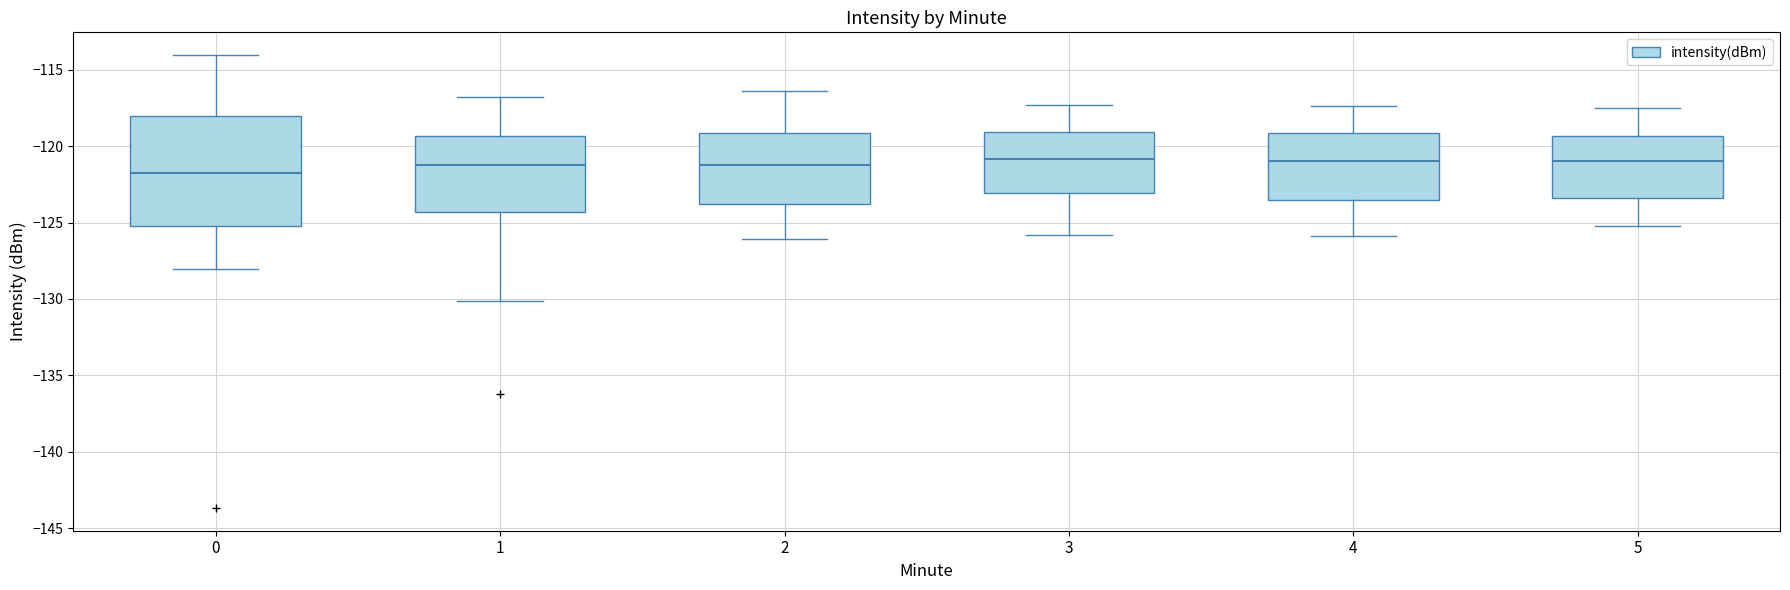

Which box is the tallest, from its lower edge to its upper edge?

0